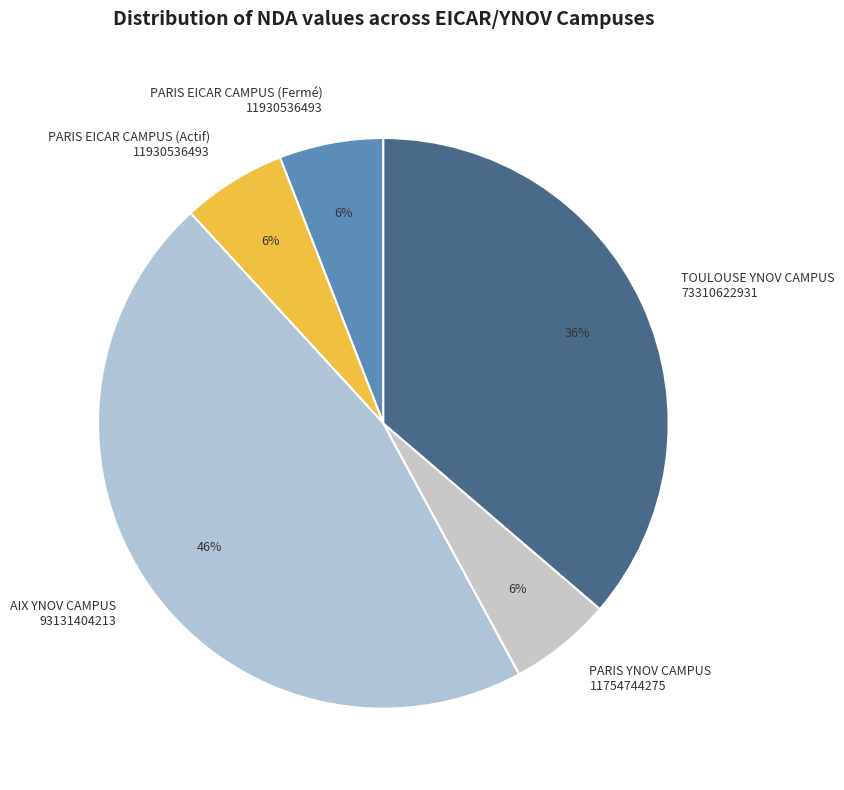

Which category has the biggest portion of the pie?

AIX YNOV CAMPUS 93131404213